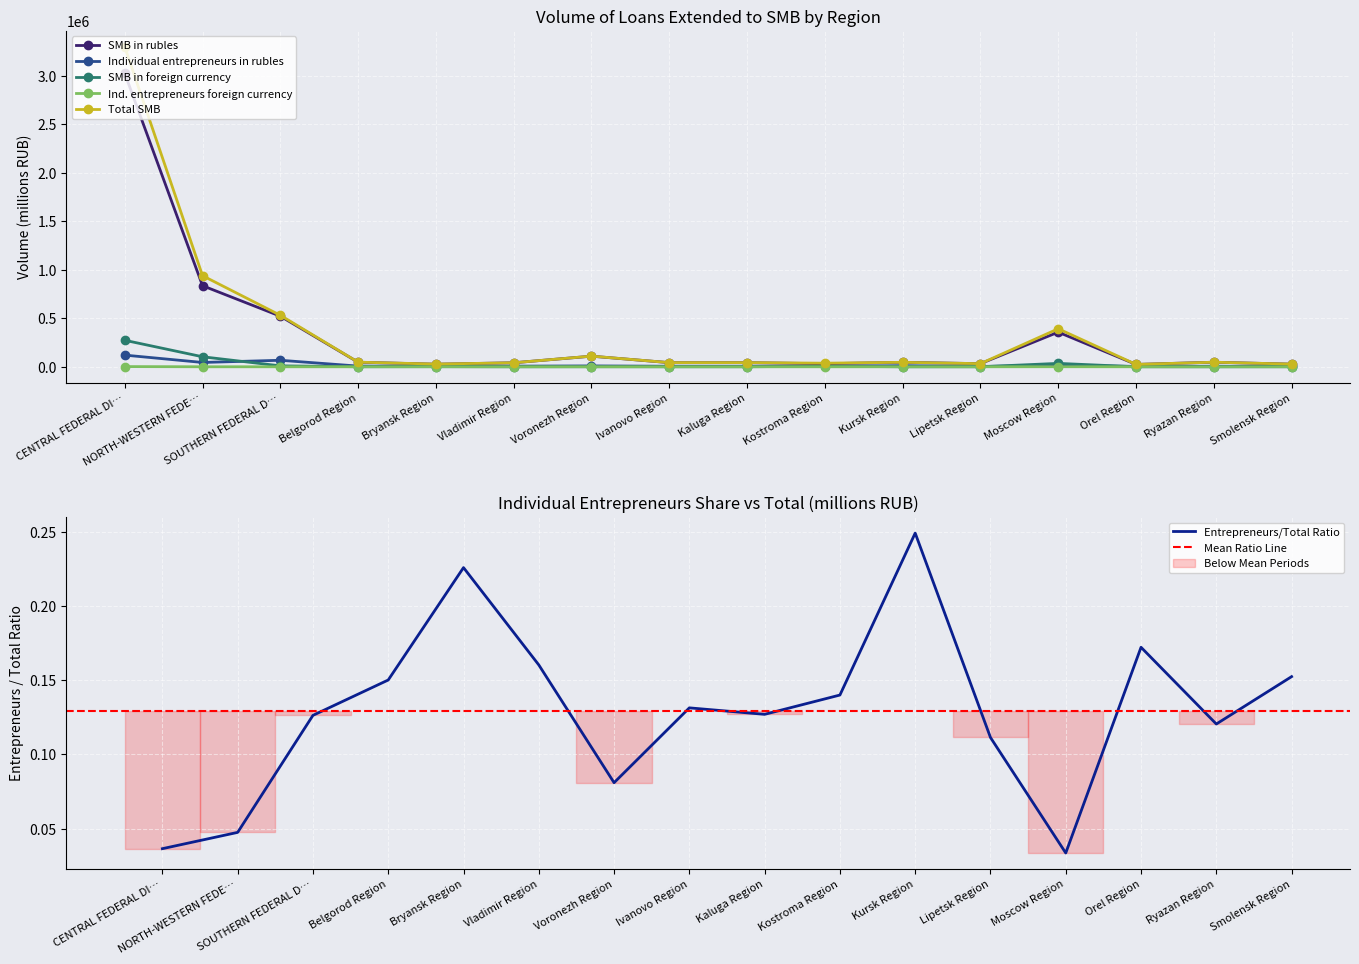

True or false: SMB in rubles and Individual entrepreneurs foreign currency cross at least once.

False